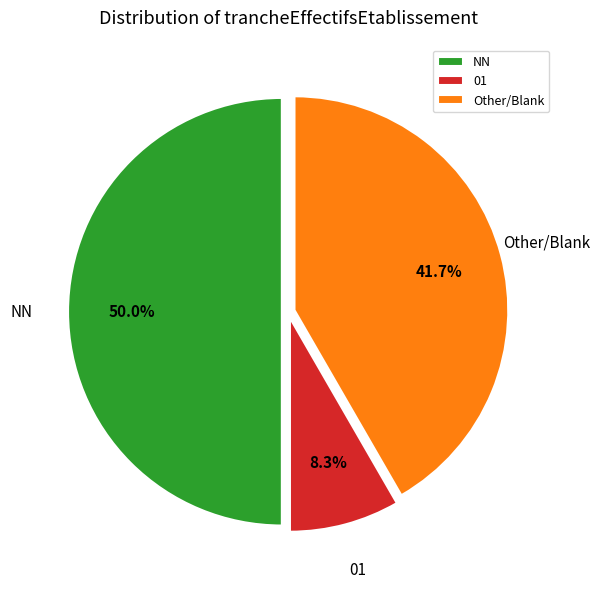

What is the ratio of the value at Other/Blank to the value at NN?

0.8